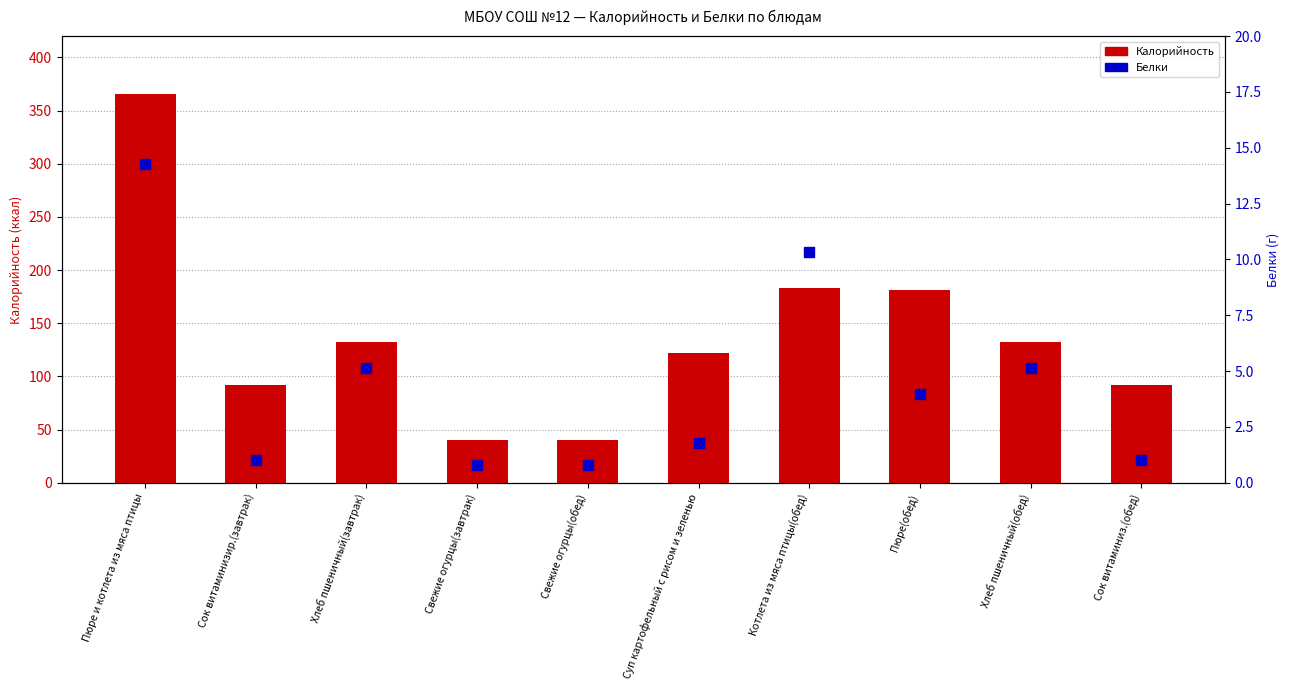

At which category is the sum across all series the highest?

Пюре и котлета из мяса птицы